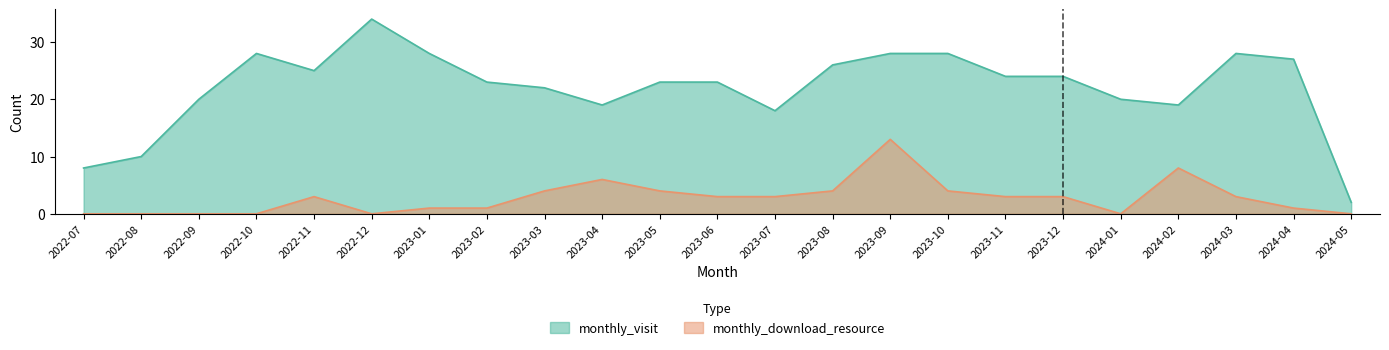

True or false: monthly_download_resource and monthly_visit intersect in this chart.

False